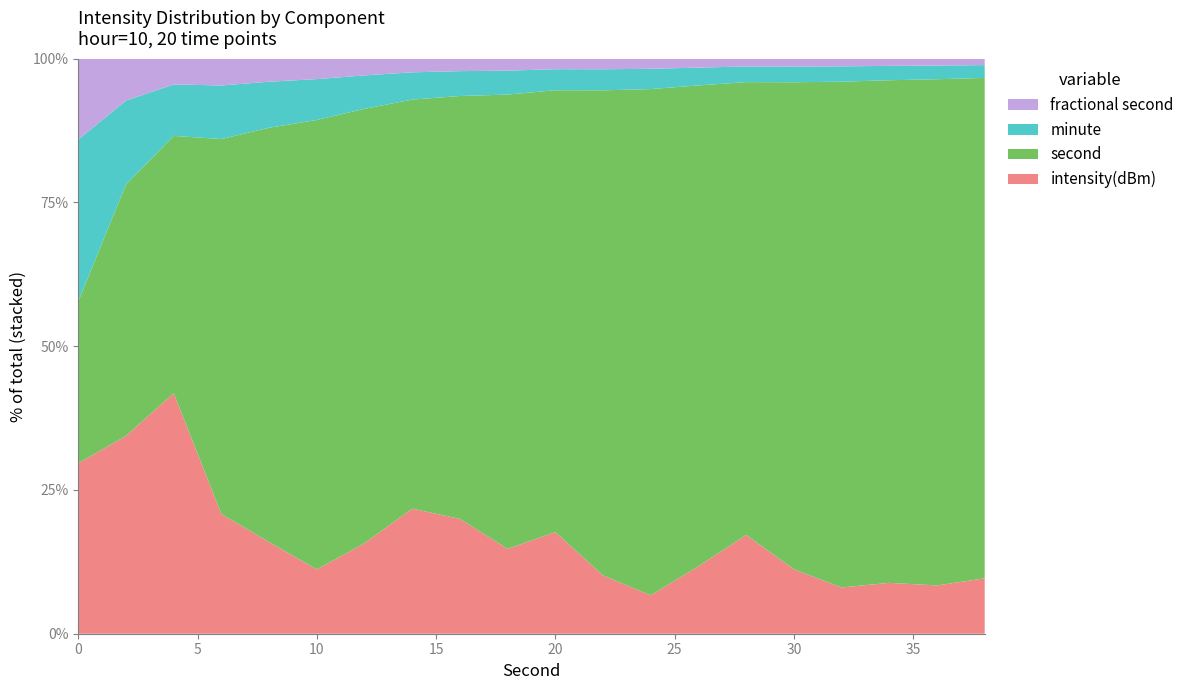

Reading right to left, transcribe all the data shown in this chart.

intensity(dBm): -132.3	-131.5	-131.5	-131.0	-132.1	-134.3	-131.8	-129.9	-130.8	-132.8	-131.5	-132.6	-132.6	-130.7	-129.6	-130.0	-130.2	-132.7	-130.4	-129.1
minute: 0.0	0.0	0.0	0.0	0.0	0.0	0.0	0.0	0.0	0.0	0.0	0.0	0.0	0.0	0.0	0.0	0.0	0.0	0.0	0.0
second: 38.0	36.0	34.0	32.0	30.0	28.0	26.0	24.0	22.0	20.0	18.0	16.0	14.0	12.0	10.0	8.0	6.0	4.0	2.0	0.0
fractional second: 0.0	0.0	0.0	0.0	0.0	0.0	0.0	0.0	0.0	0.0	0.0	0.0	0.0	0.0	0.0	0.0	0.0	0.0	0.0	0.0